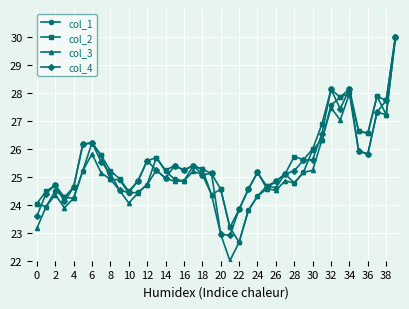

True or false: col_2 has more than 2 points higher than both neighbors.

True